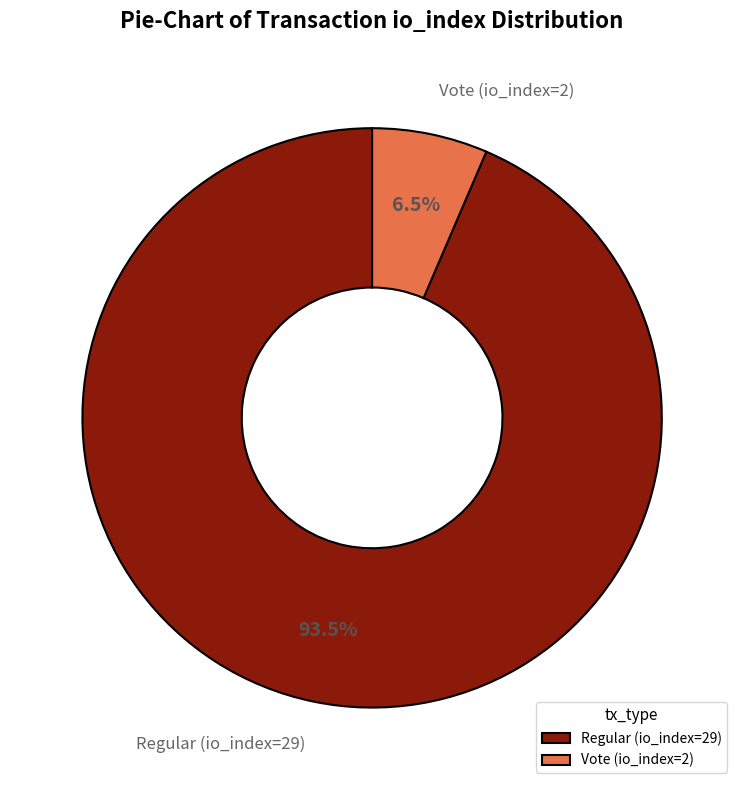

Which slice represents more than half of the pie?

Regular (io_index=29)